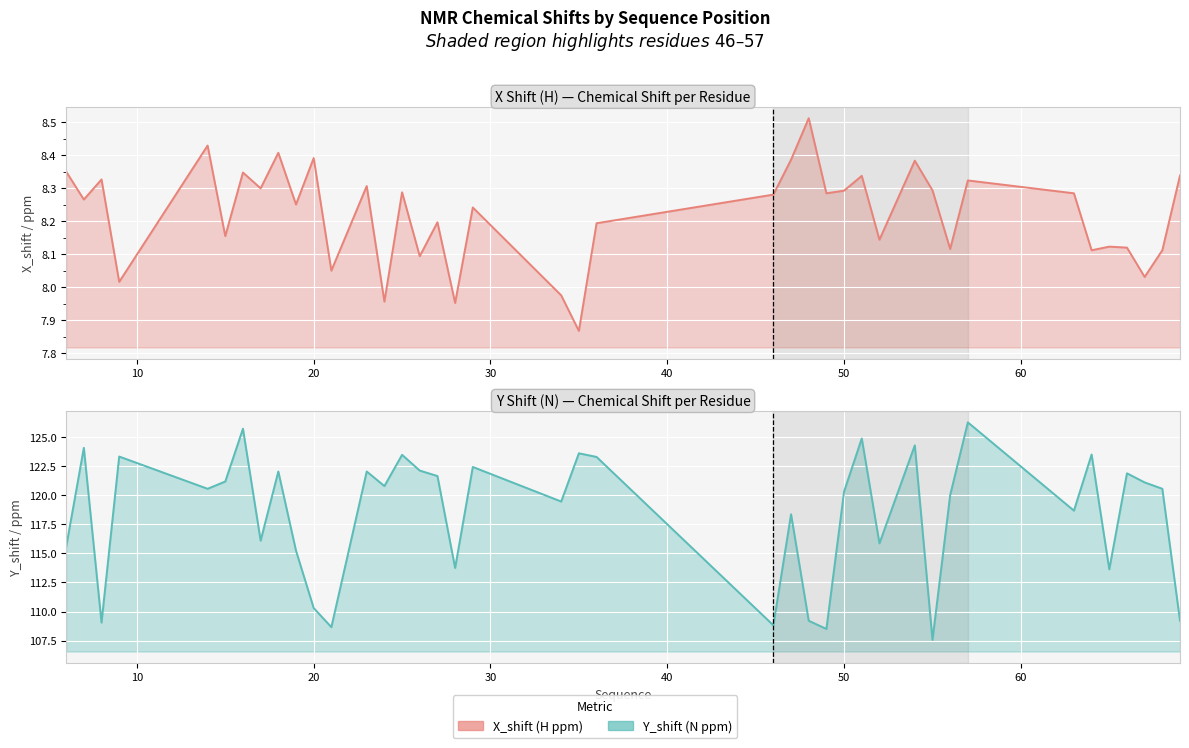

True or false: Y_shift (N) and X_shift (H) cross at least once.

False